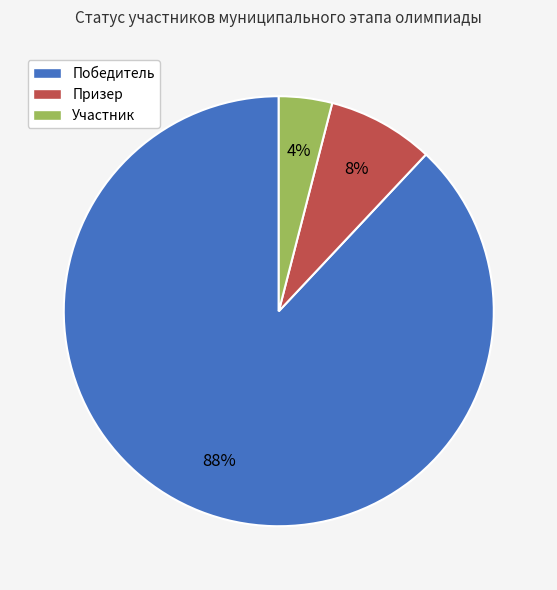

Which category has the smallest portion of the pie?

Участник